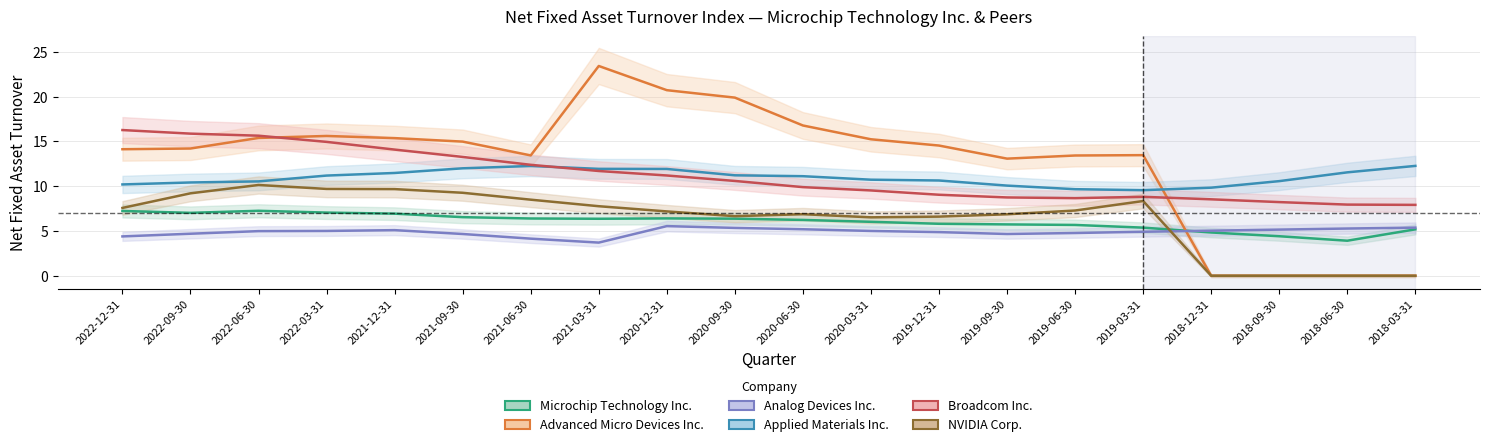

The value of Advanced Micro Devices Inc. at 2022-09-30 is 19.6. True or false?

False